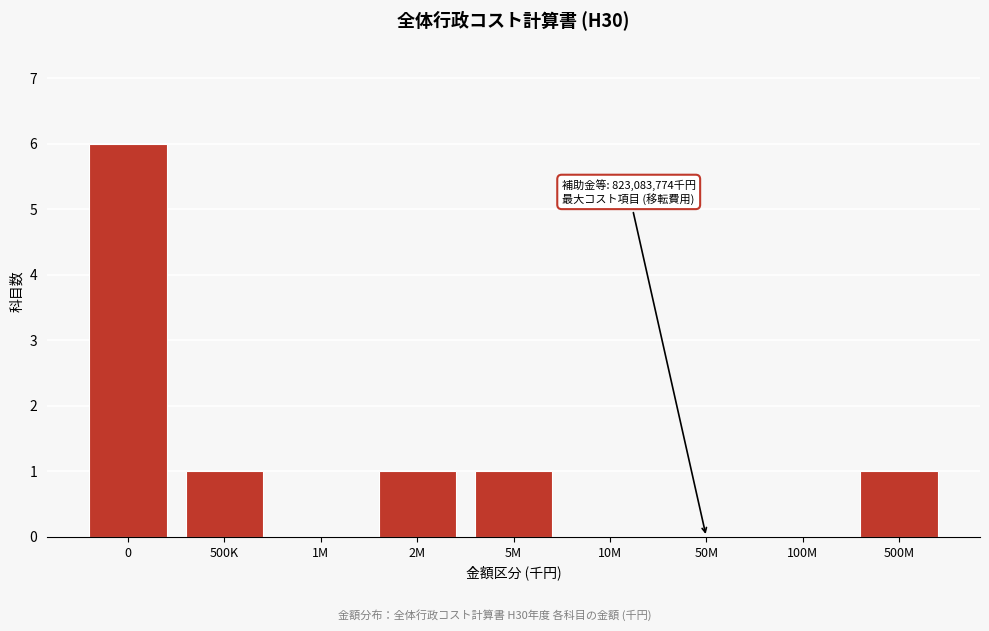

Reading left to right, transcribe all the data shown in this chart.

0=6	500K=1	1M=0	2M=1	5M=1	10M=0	50M=0	100M=0	500M=1